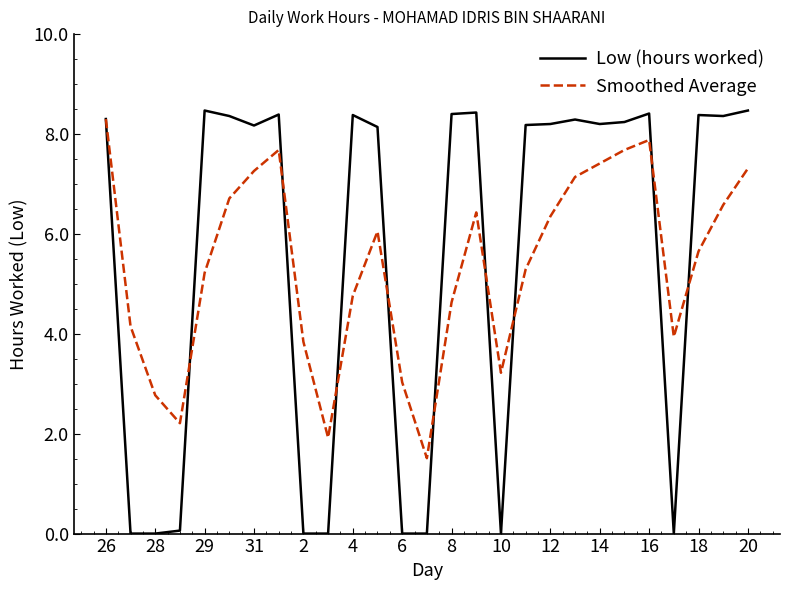

Which series has the largest range (max minus min)?

Low (hours worked)